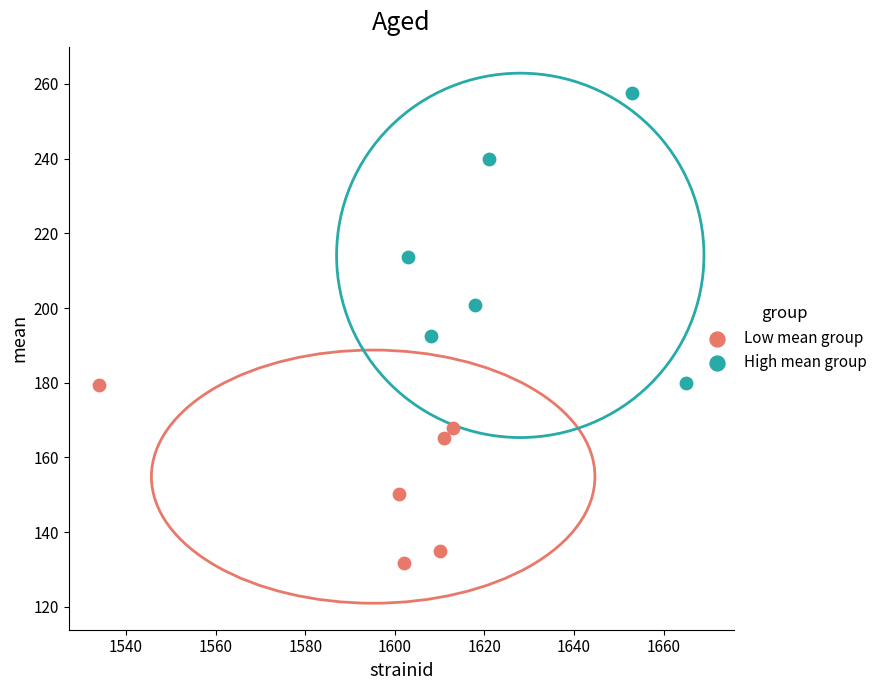

Which series has the widest spread of Y values?

High mean group